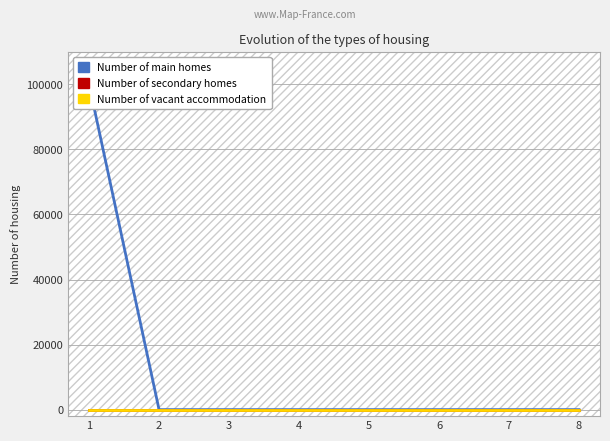

What are all the series names shown in the legend?

Number of main homes, Number of secondary homes, Number of vacant accommodation